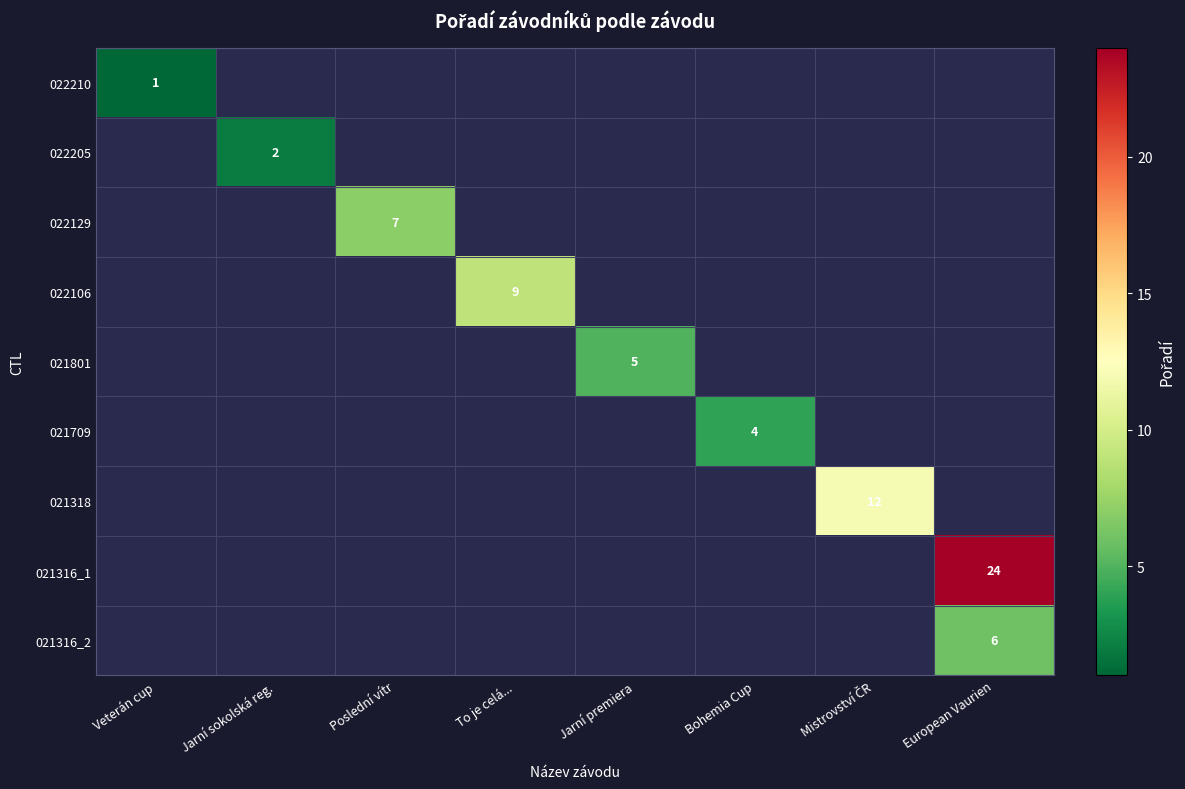

True or false: 022210 has a value of 1 at Veterán cup.

True